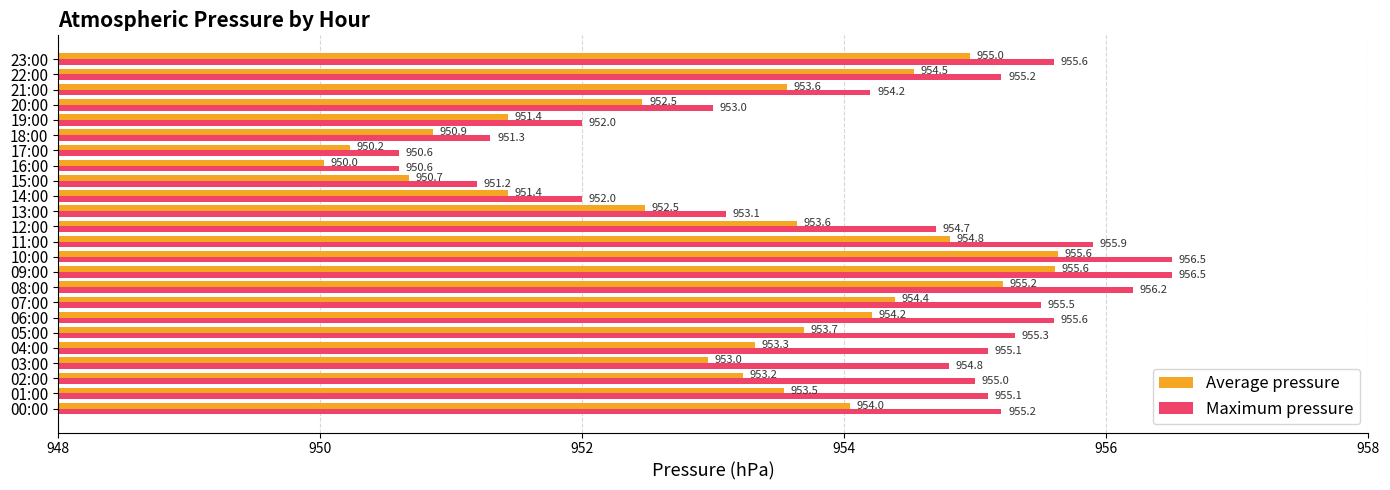

Read the Maximum pressure value at 05:00.

955.3